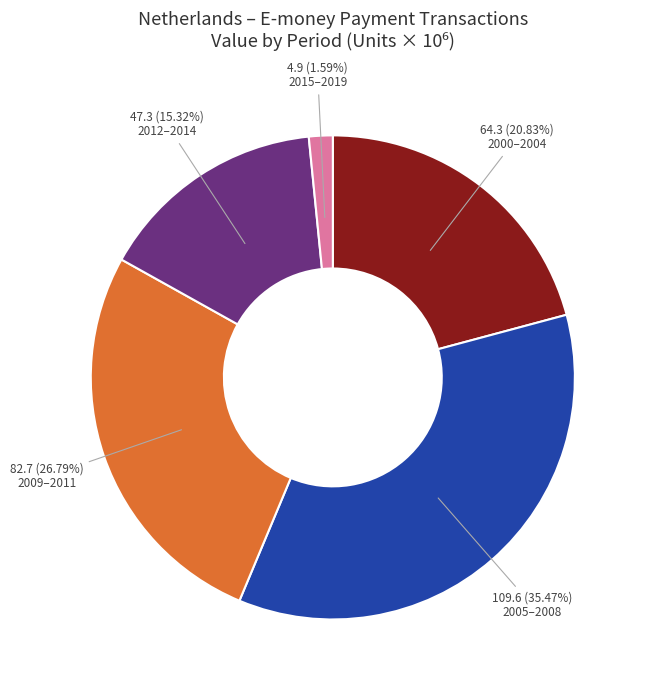

Approximately how many times larger is the value at 2005–2008 compared to 2000–2004?

1.7